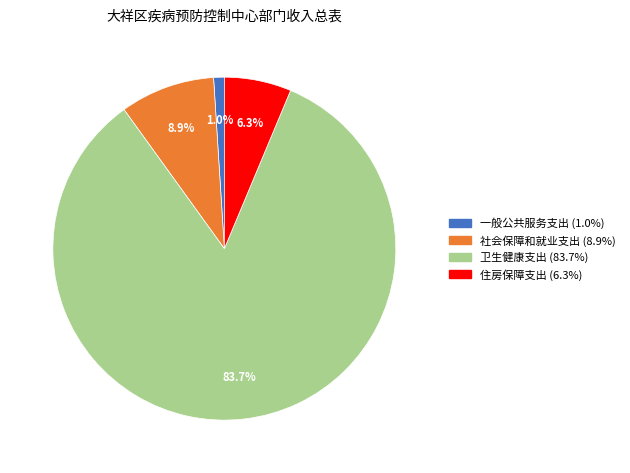

What is the majority slice?

卫生健康支出